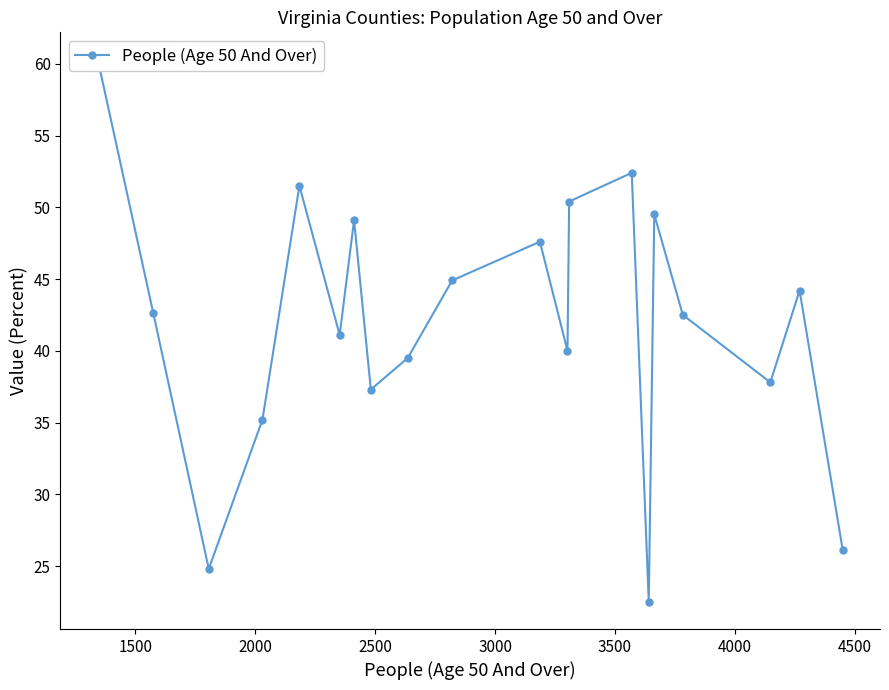

The chart shows a value of 74.6 at 10. True or false?

False